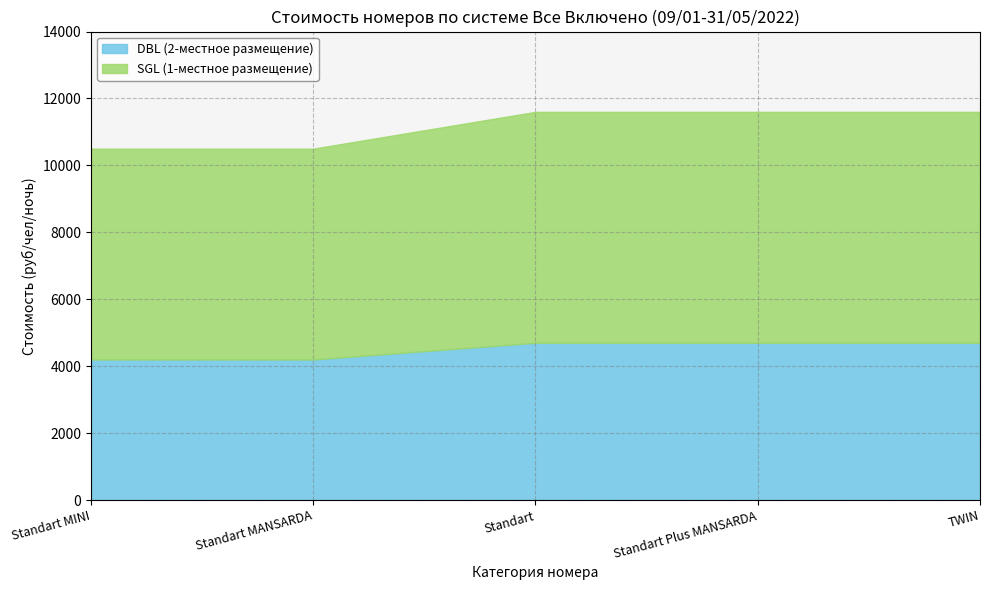

What is the approximate value of DBL (2-местное размещение) at Standart MANSARDA, to the nearest 50?

4200